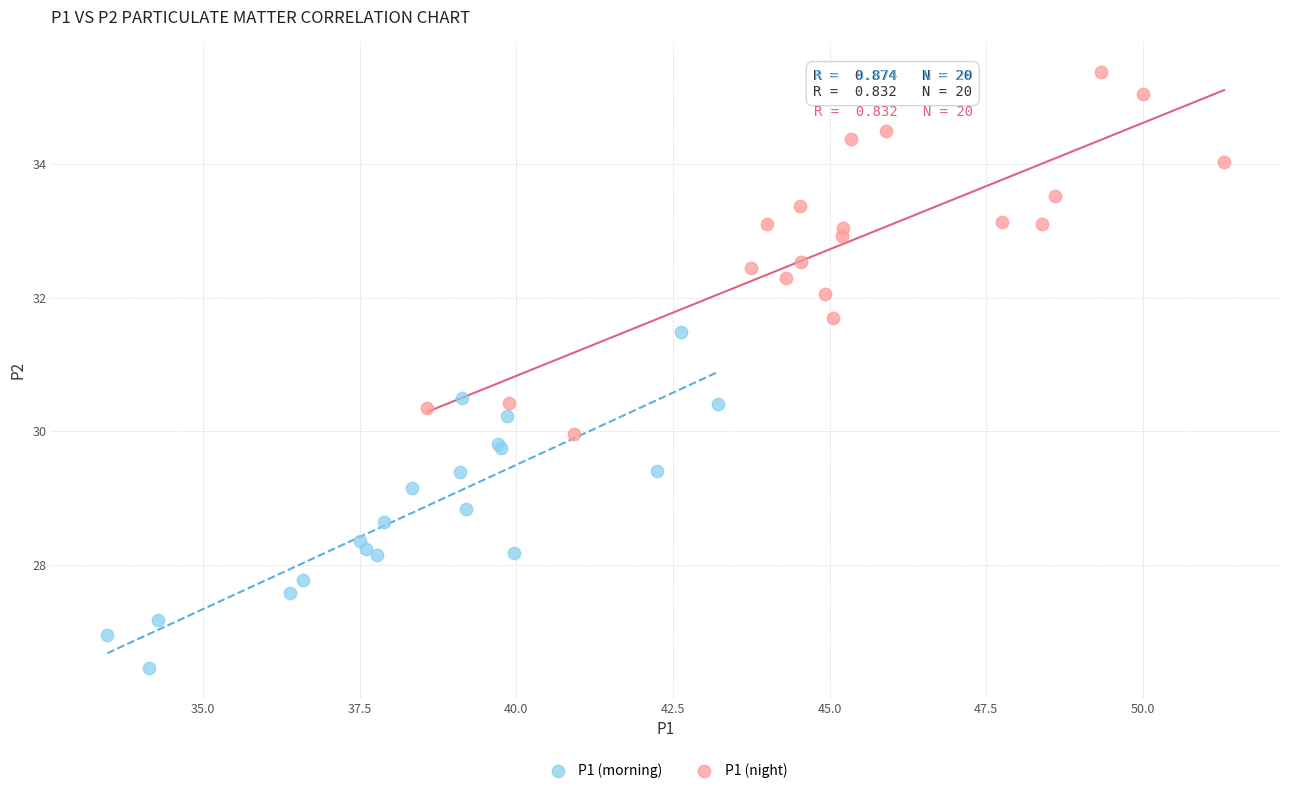

Which series reaches the maximum Y coordinate?

P1 (night)